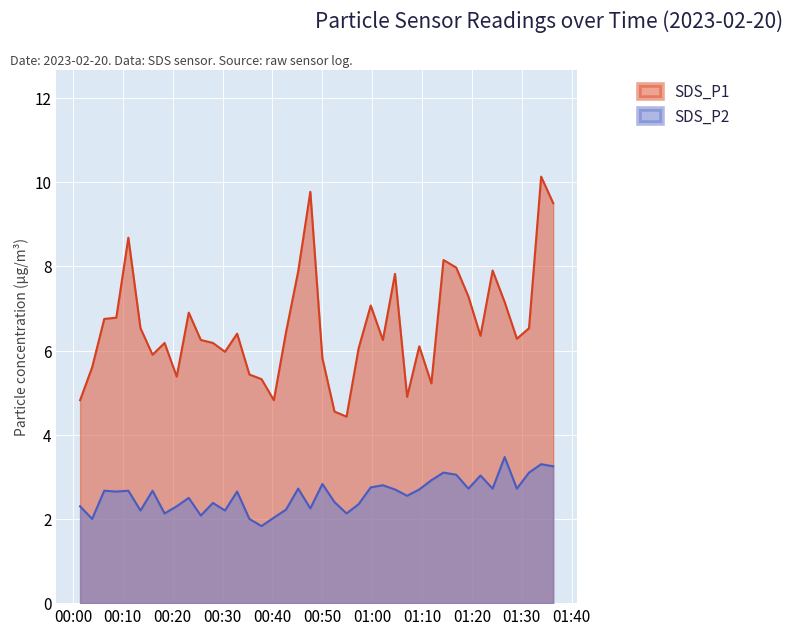

What are all the series names shown in the legend?

SDS_P1, SDS_P2